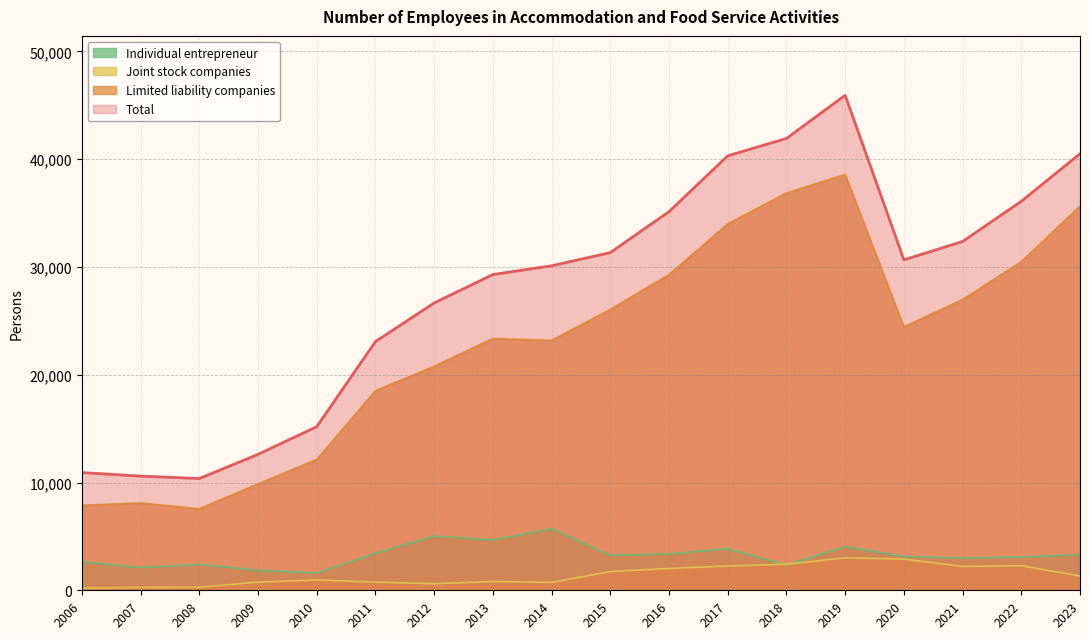

At which category does Total reach its first local peak?

2019